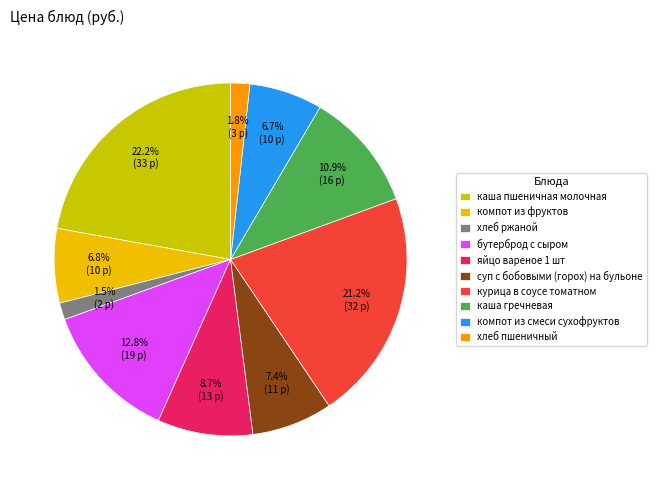

How much of the chart is everything except курица в соусе томатном?

78.8%